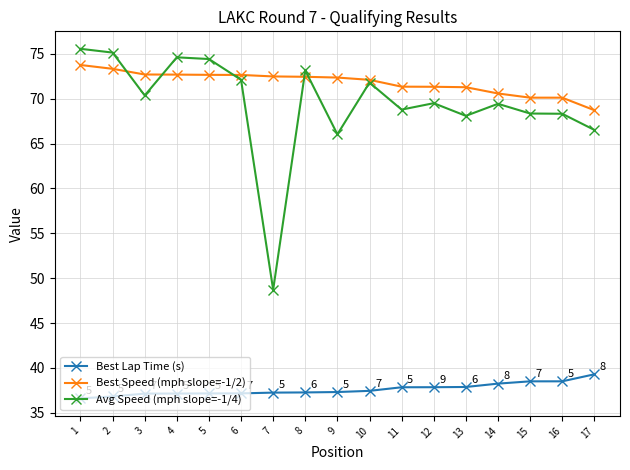

True or false: Best Speed (mph slope=-1/2) and Best Lap Time (s) cross at least once.

False